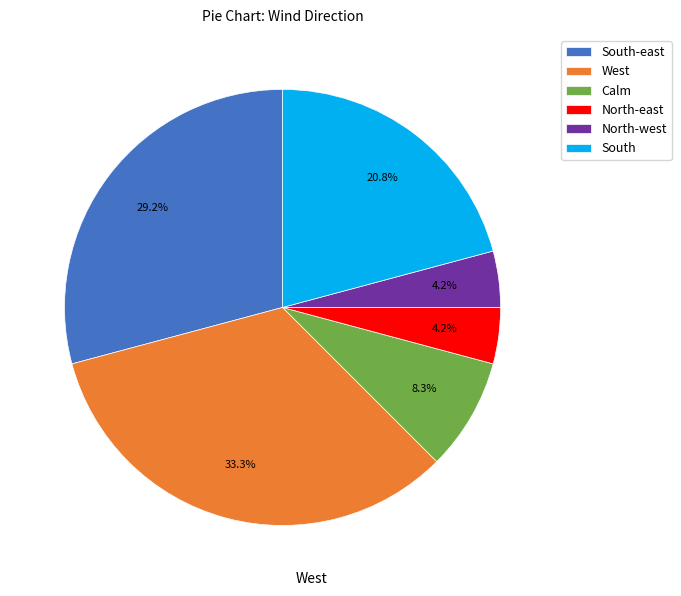

Which category has the biggest portion of the pie?

West